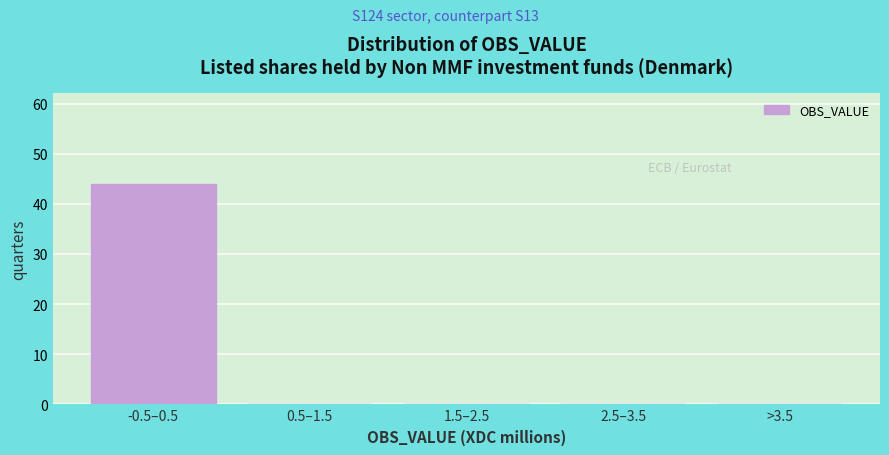

Reading right to left, extract all data points from this chart.

>3.5=0	2.5–3.5=0	1.5–2.5=0	0.5–1.5=0	-0.5–0.5=44